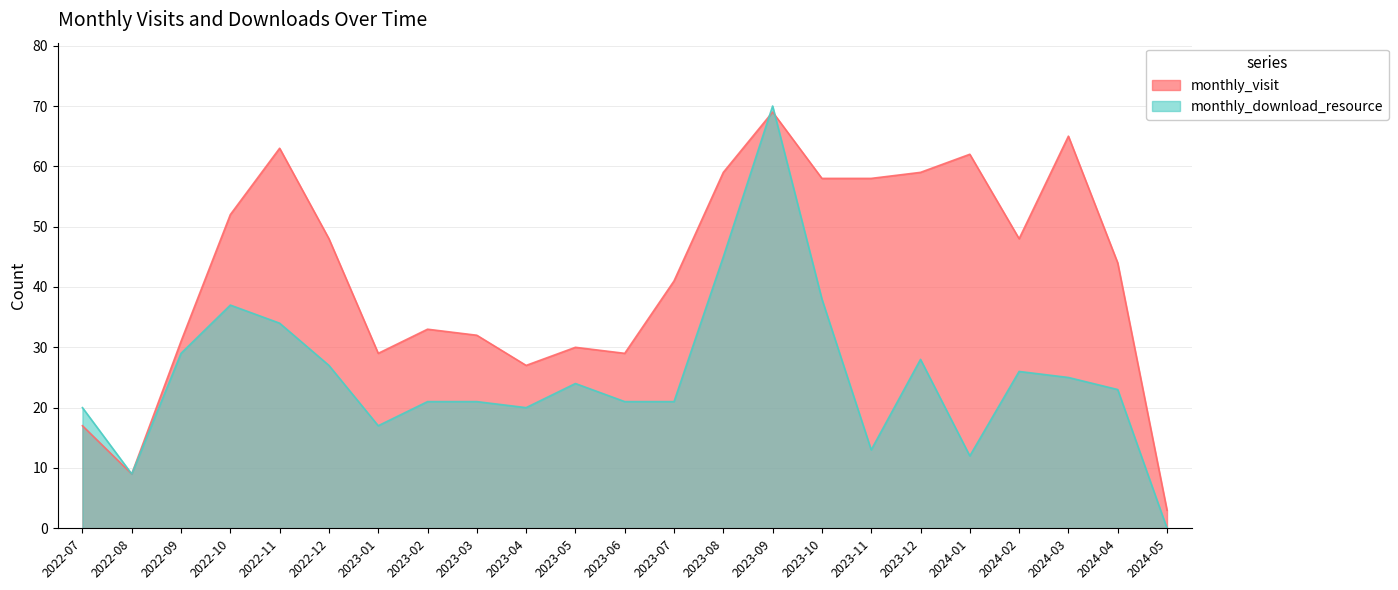

Reading left to right, what are all the values shown in this chart?

monthly_visit: 2022-07=17	2022-08=9	2022-09=31	2022-10=52	2022-11=63	2022-12=48	2023-01=29	2023-02=33	2023-03=32	2023-04=27	2023-05=30	2023-06=29	2023-07=41	2023-08=59	2023-09=69	2023-10=58	2023-11=58	2023-12=59	2024-01=62	2024-02=48	2024-03=65	2024-04=44	2024-05=3
monthly_download_resource: 2022-07=20	2022-08=9	2022-09=29	2022-10=37	2022-11=34	2022-12=27	2023-01=17	2023-02=21	2023-03=21	2023-04=20	2023-05=24	2023-06=21	2023-07=21	2023-08=45	2023-09=70	2023-10=38	2023-11=13	2023-12=28	2024-01=12	2024-02=26	2024-03=25	2024-04=23	2024-05=0